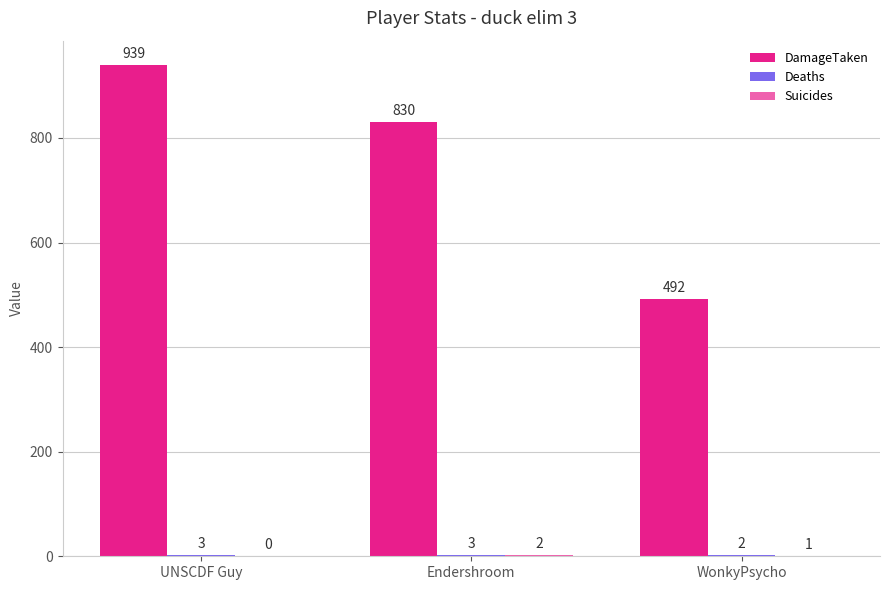

How many categories are shown in the chart?

3